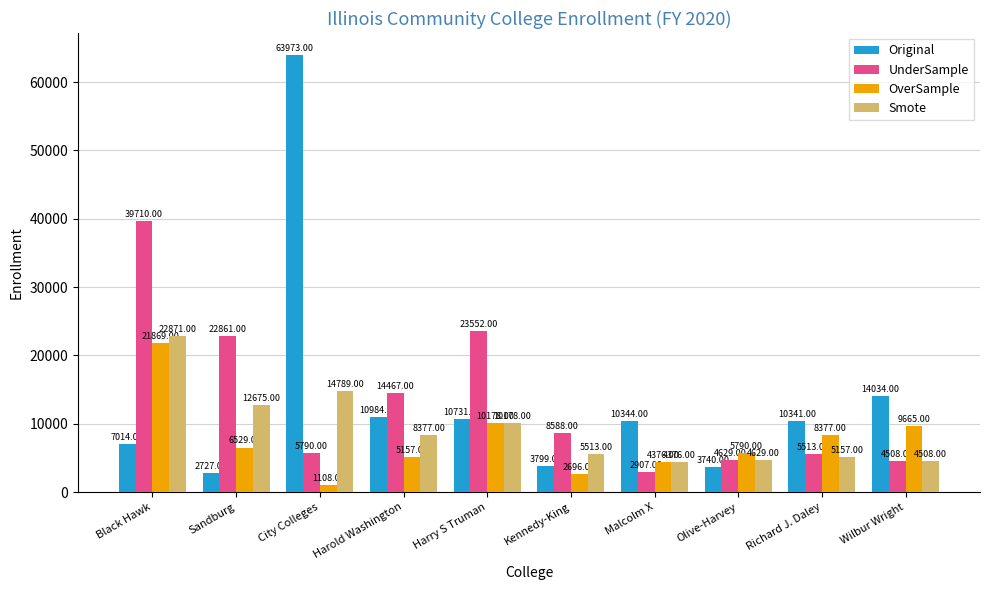

What is the average value of the Smote series?

9307